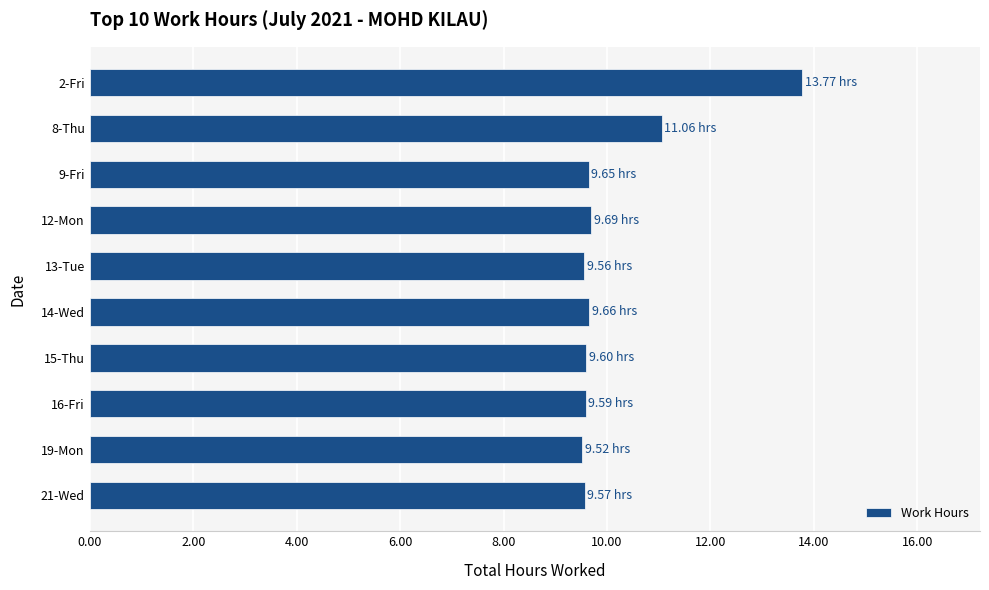

What is the sum of the values at 21-Wed and 14-Wed?

19.2